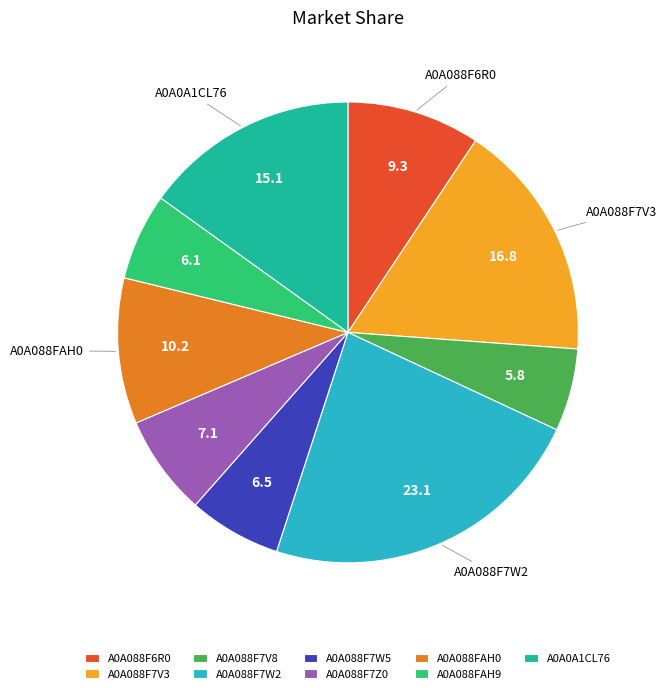

What is the ratio of the value at A0A088FAH0 to the value at A0A088F7V3?

0.6